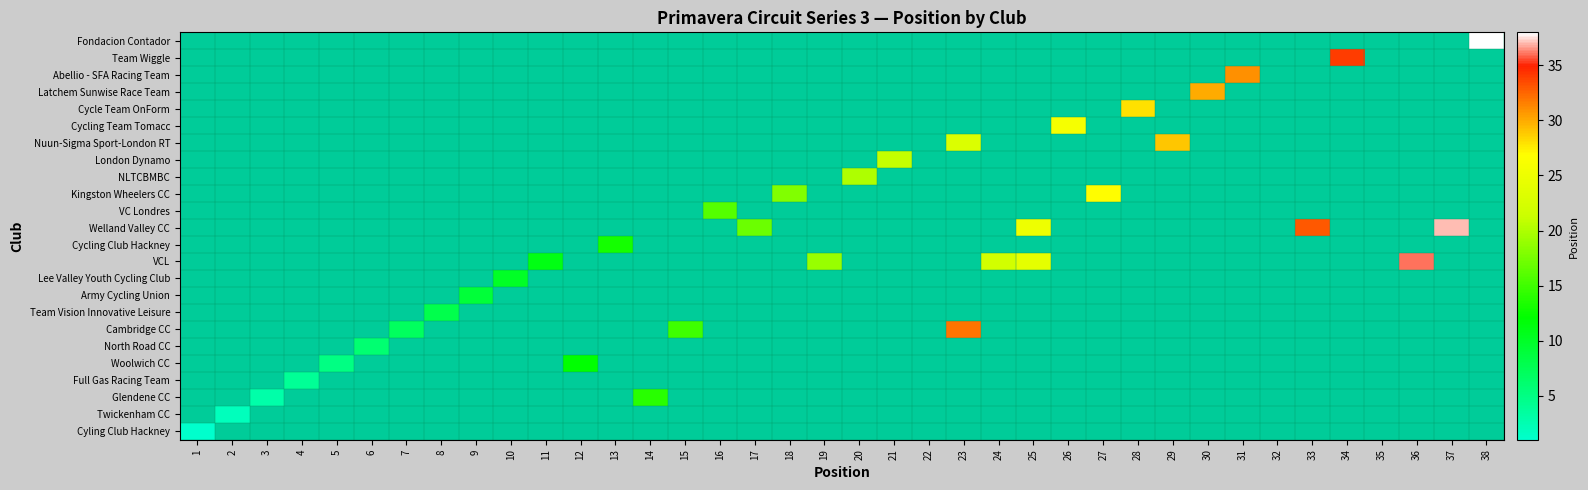

At which category does the chart reach its minimum across all series?

1